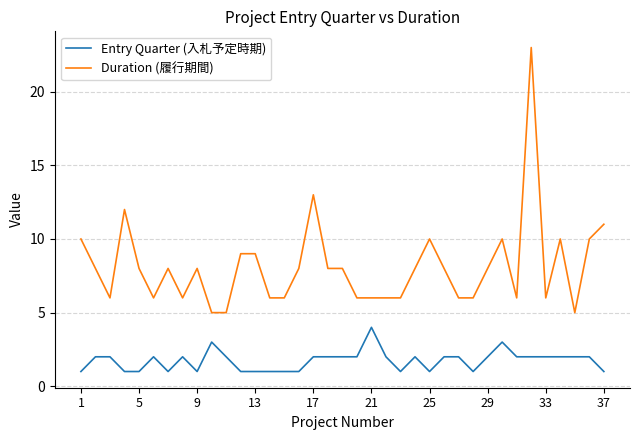

Which series has the largest total across all categories?

Duration (履行期間)